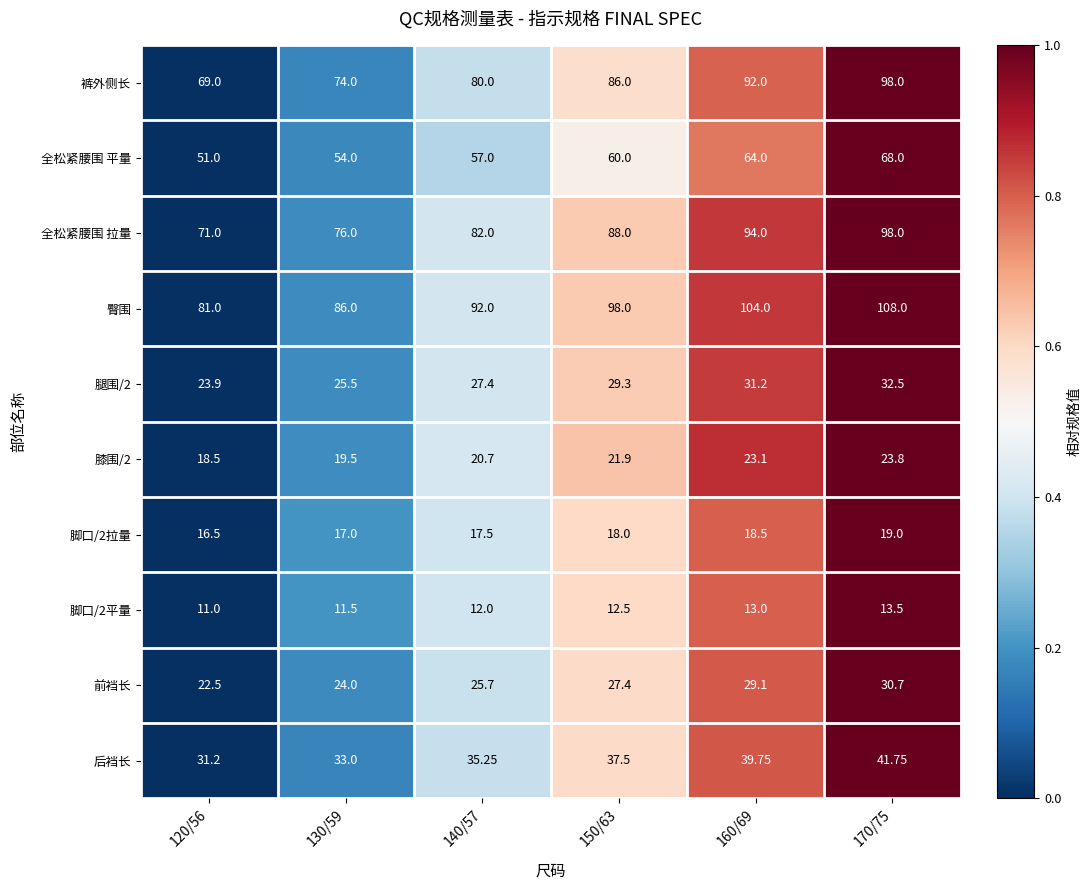

How many data points in 腿围/2 are less than 29?

3